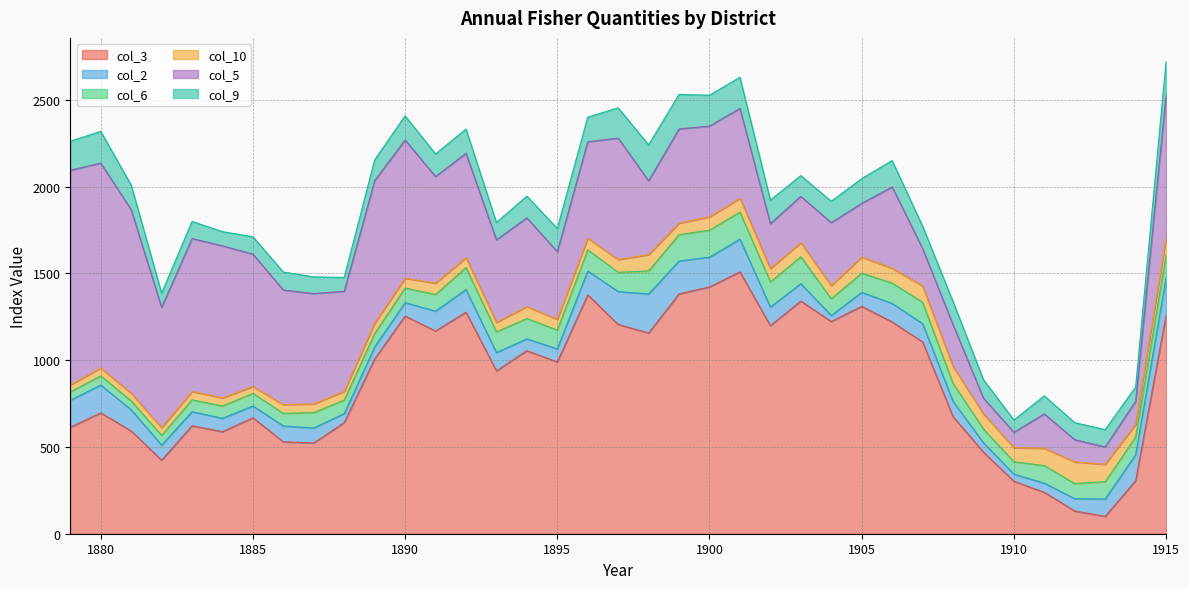

Where is the first local minimum for col_9?

1882